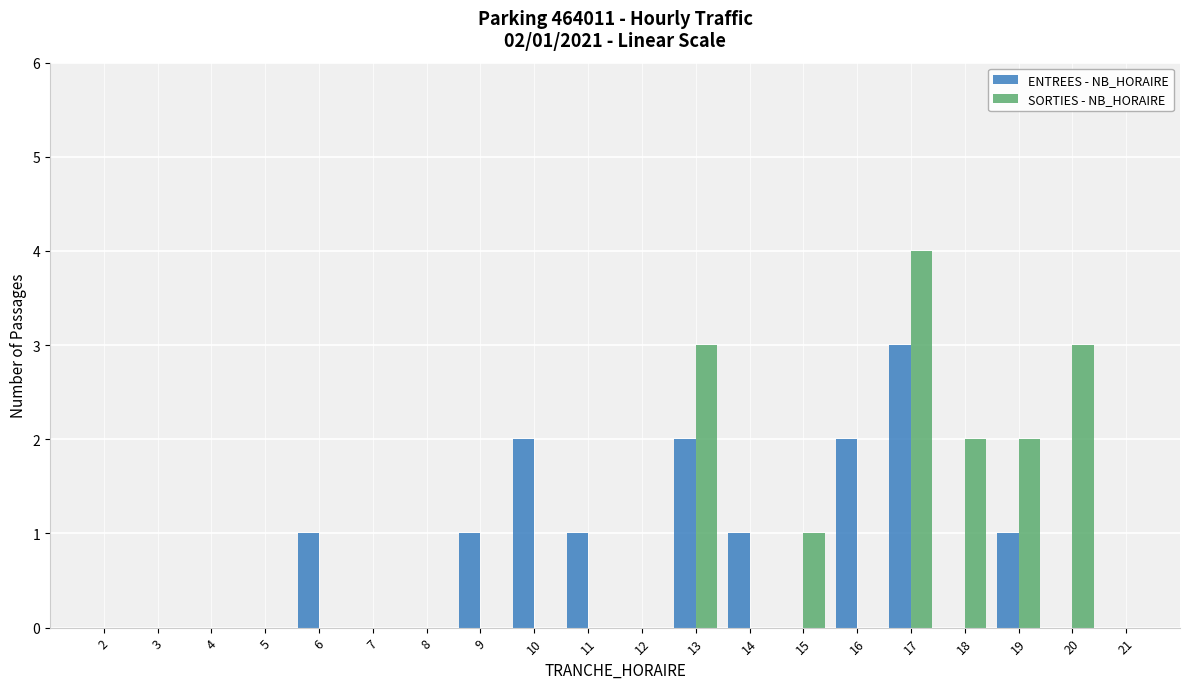

Which series changed the most between 2 and 14?

ENTREES - NB_HORAIRE